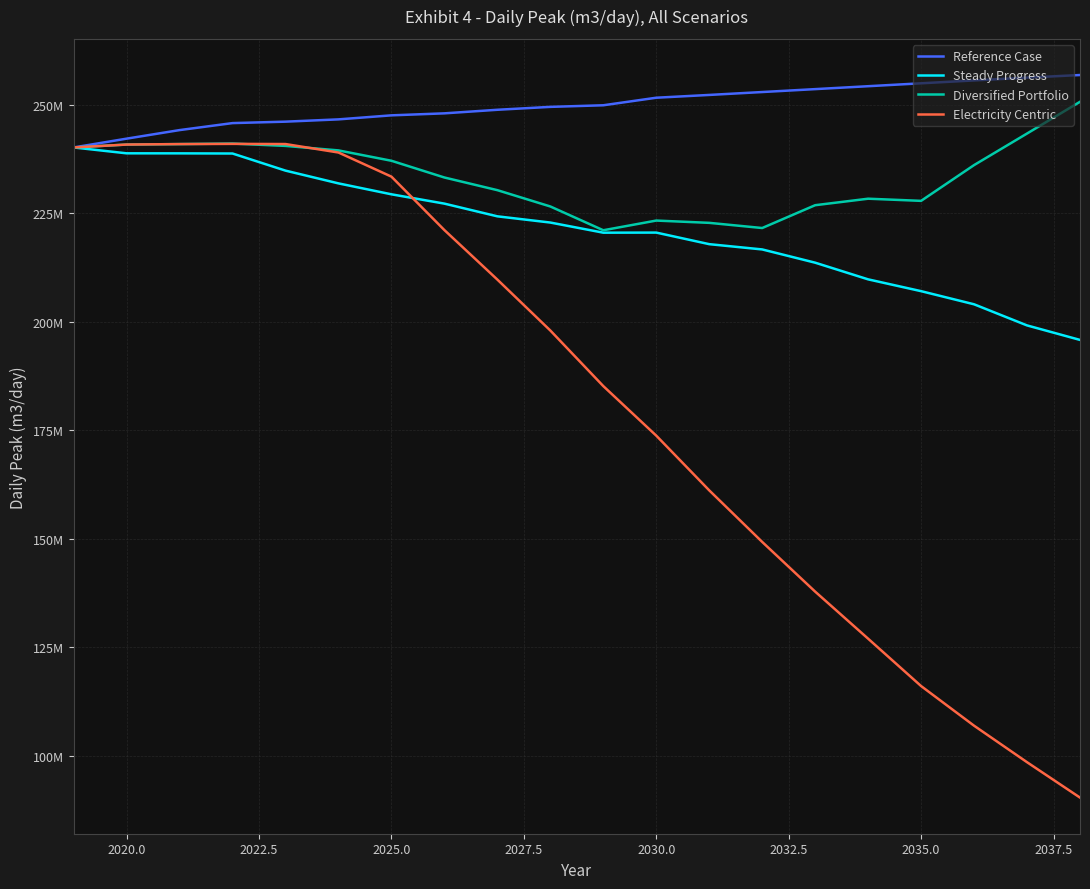

What is the sum of all Electricity Centric values?

3651416379.3